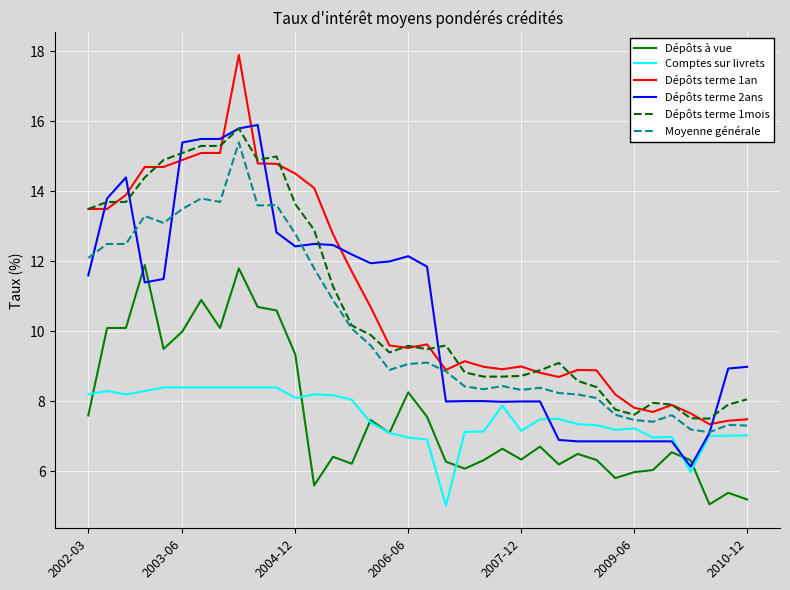

What is the smallest value displayed?

5.0